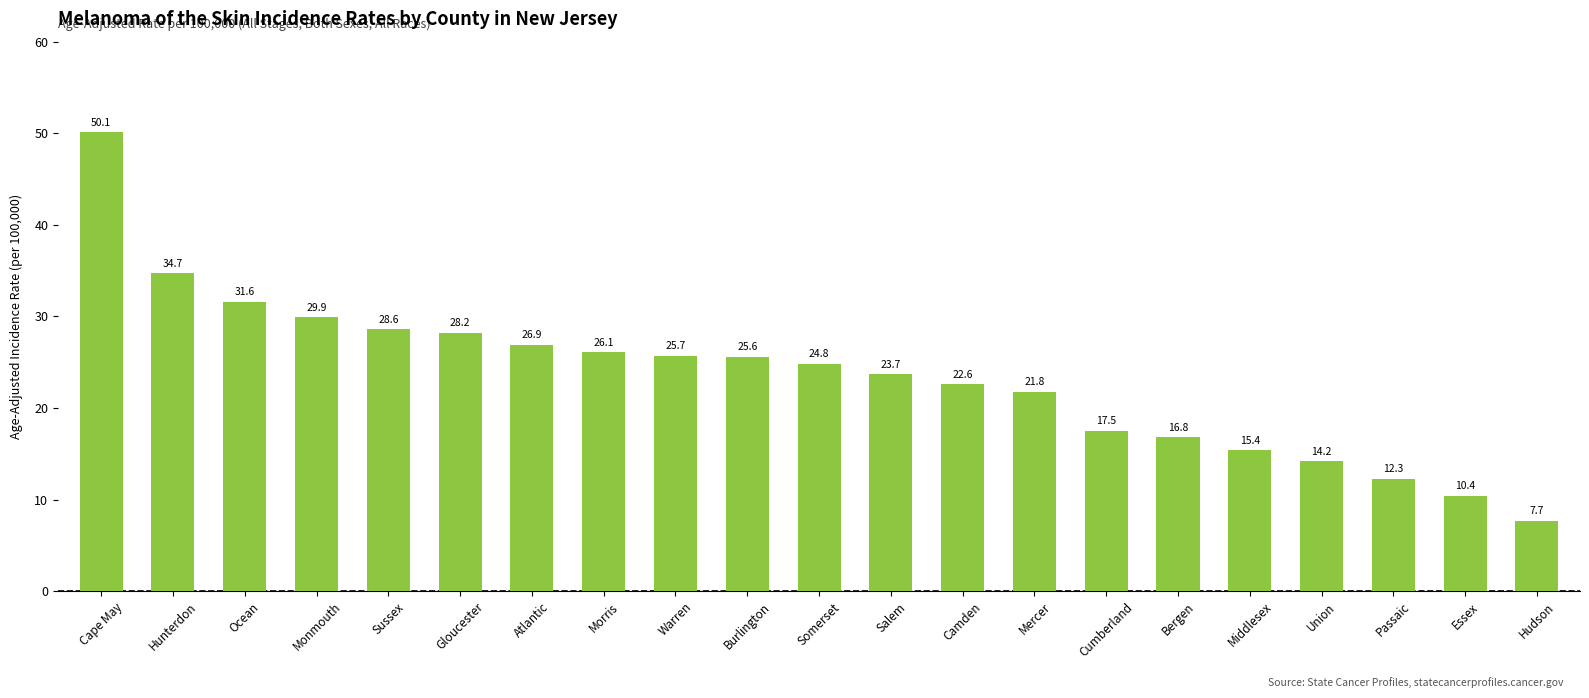

Approximately how many times larger is the value at Middlesex compared to Mercer?

0.7